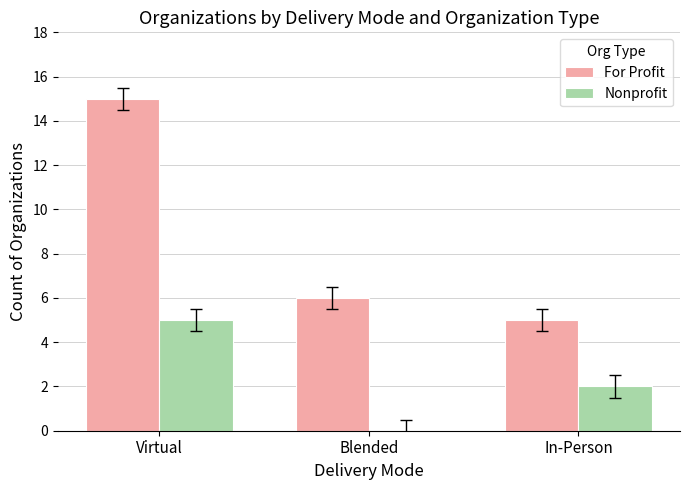

What is the sum of all Nonprofit values?

7